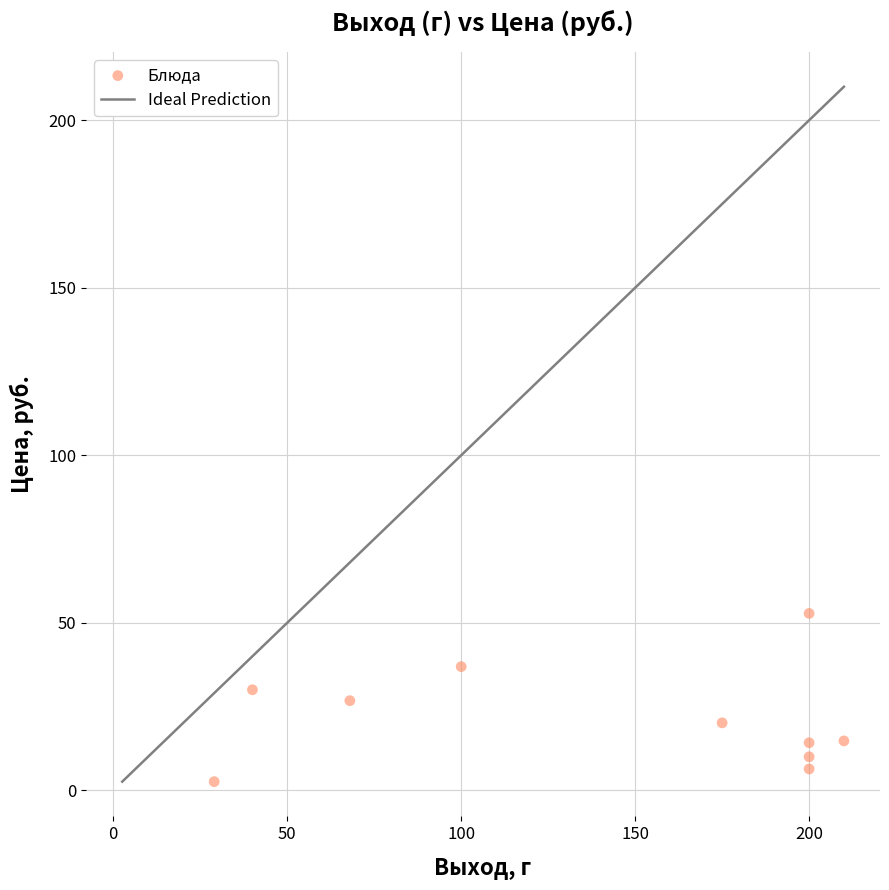

What is the range of X values (max minus min)?

181.0